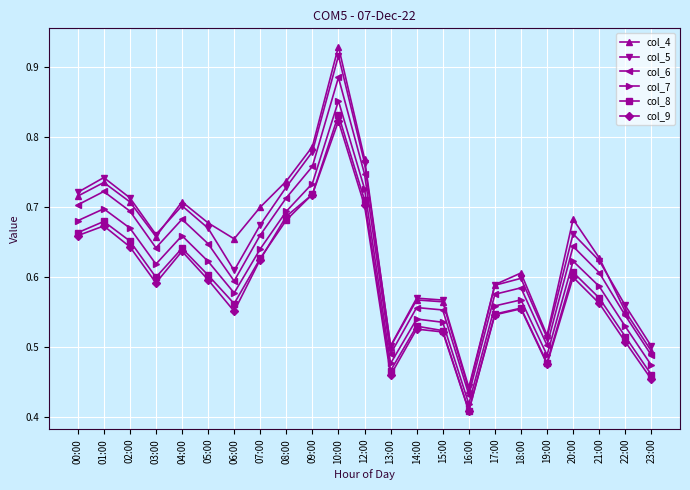

Where is col_7 nearest to the value 0?

16:00